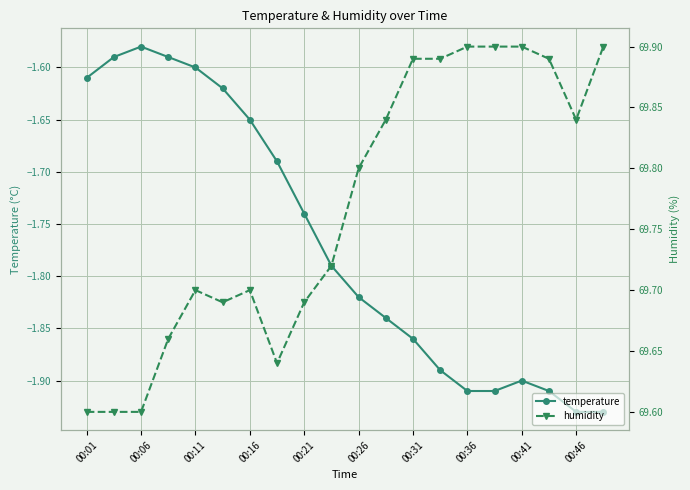

Reading left to right, extract all data points from this chart.

temperature: -1.6	-1.6	-1.6	-1.6	-1.6	-1.6	-1.6	-1.7	-1.7	-1.8	-1.8	-1.8	-1.9	-1.9	-1.9	-1.9	-1.9	-1.9	-1.9	-1.9
humidity: 69.6	69.6	69.6	69.7	69.7	69.7	69.7	69.6	69.7	69.7	69.8	69.8	69.9	69.9	69.9	69.9	69.9	69.9	69.8	69.9